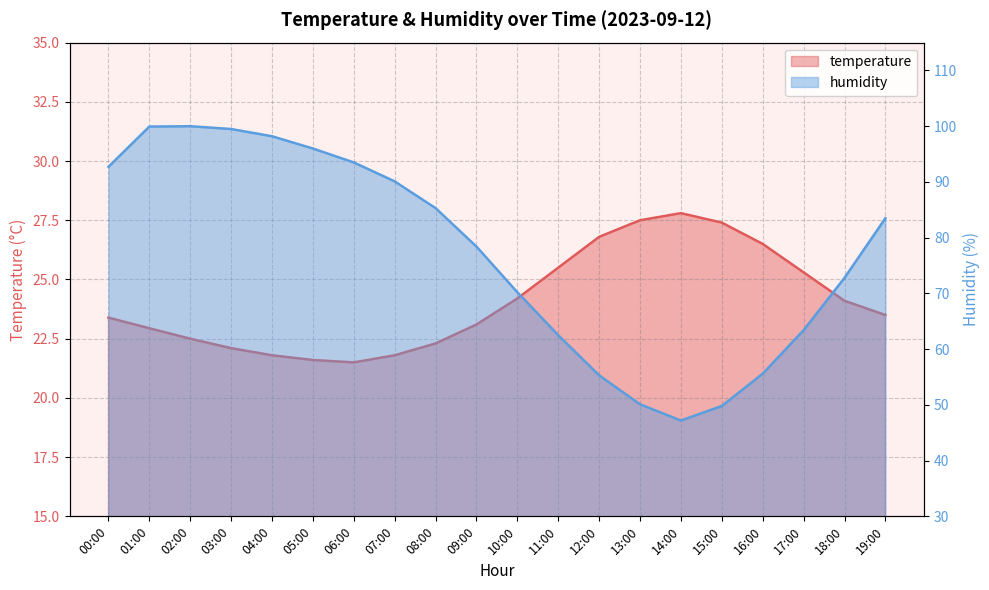

Rank the categories by humidity value from lowest to highest.

14:00, 15:00, 13:00, 12:00, 16:00, 11:00, 17:00, 10:00, 18:00, 09:00, 19:00, 08:00, 07:00, 00:00, 06:00, 05:00, 04:00, 03:00, 01:00, 02:00